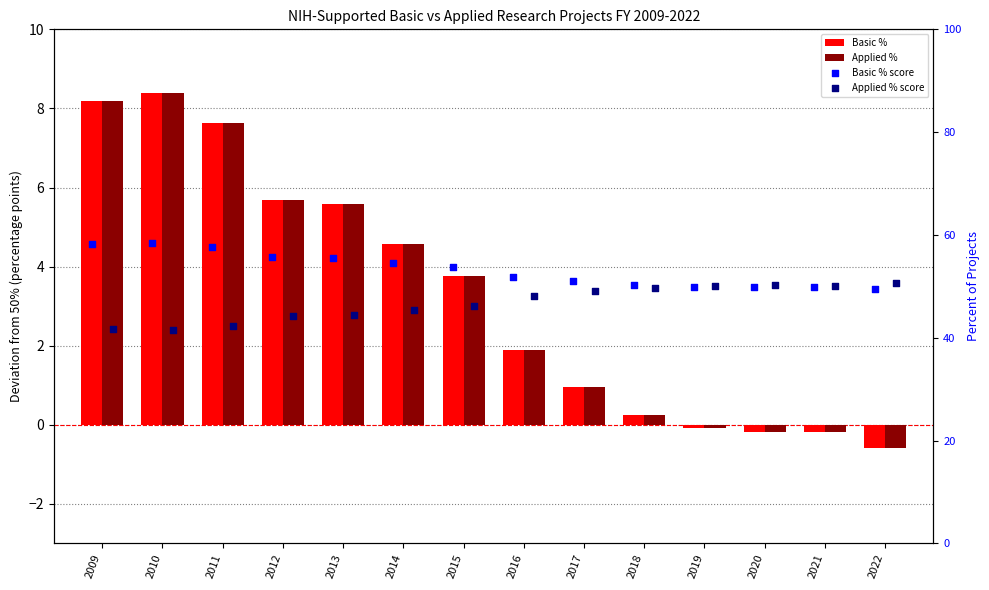

Which series has the widest spread of Y values?

Basic %